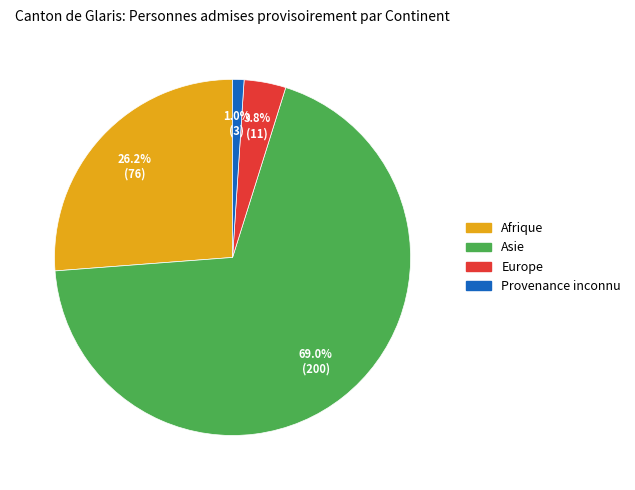

Count the number of slices in the pie.

4